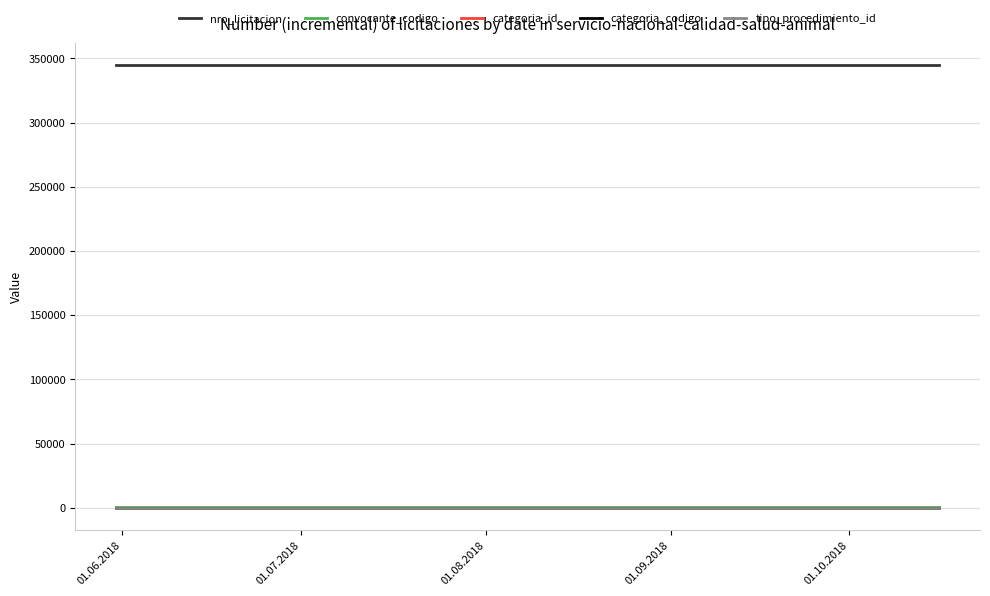

Which series has the largest total across all categories?

nro_licitacion